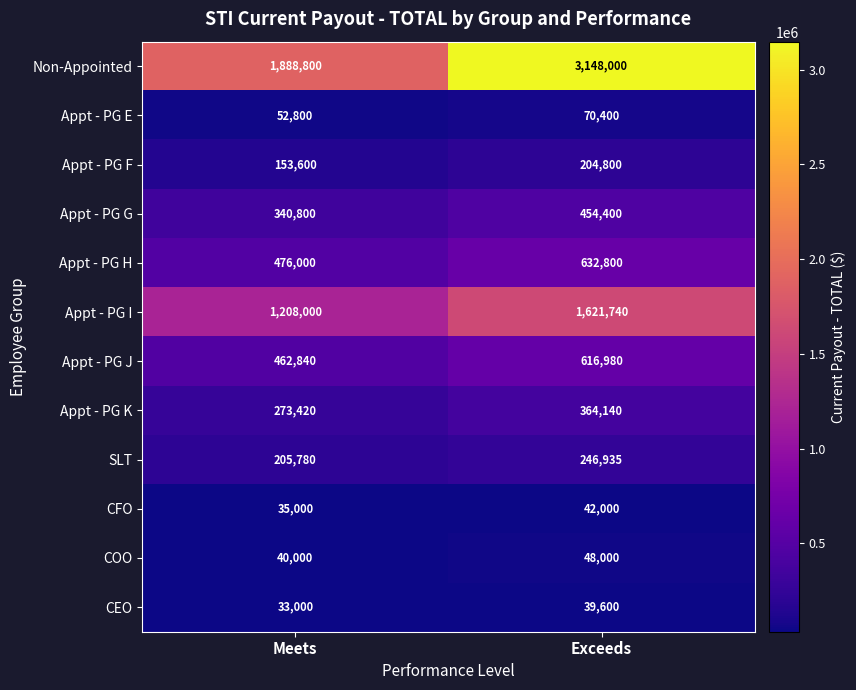

Between Meets and Exceeds, which series saw the biggest shift?

Non-Appointed